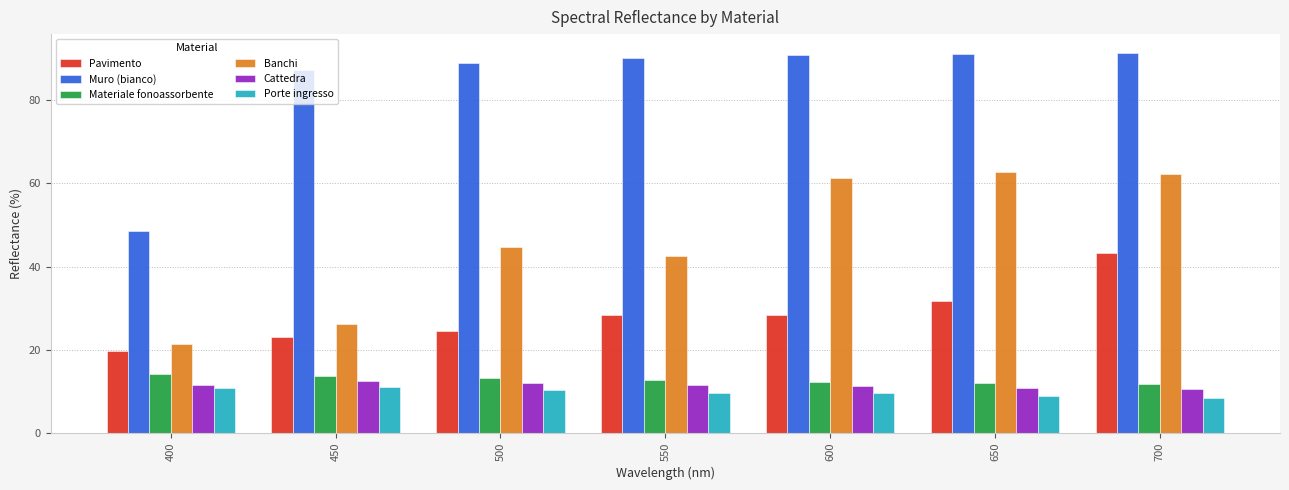

Rank the series at 400 from highest to lowest value.

Muro (bianco), Banchi, Pavimento, Materiale fonoassorbente, Cattedra, Porte ingresso